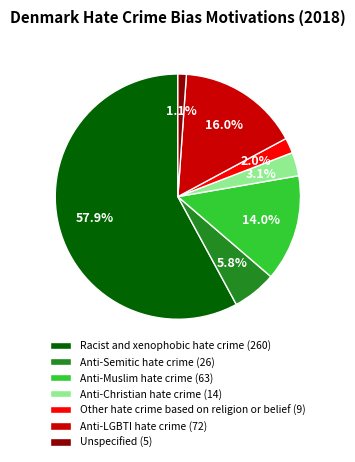

Which category has the smallest portion of the pie?

Unspecified